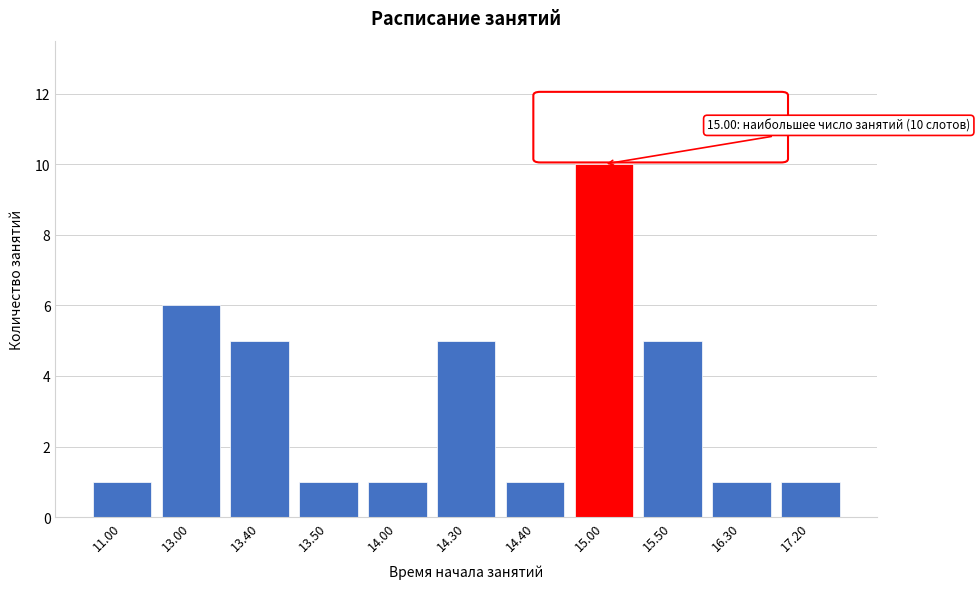

Reading left to right, transcribe all the data shown in this chart.

11.00=1	13.00=6	13.40=5	13.50=1	14.00=1	14.30=5	14.40=1	15.00=10	15.50=5	16.30=1	17.20=1